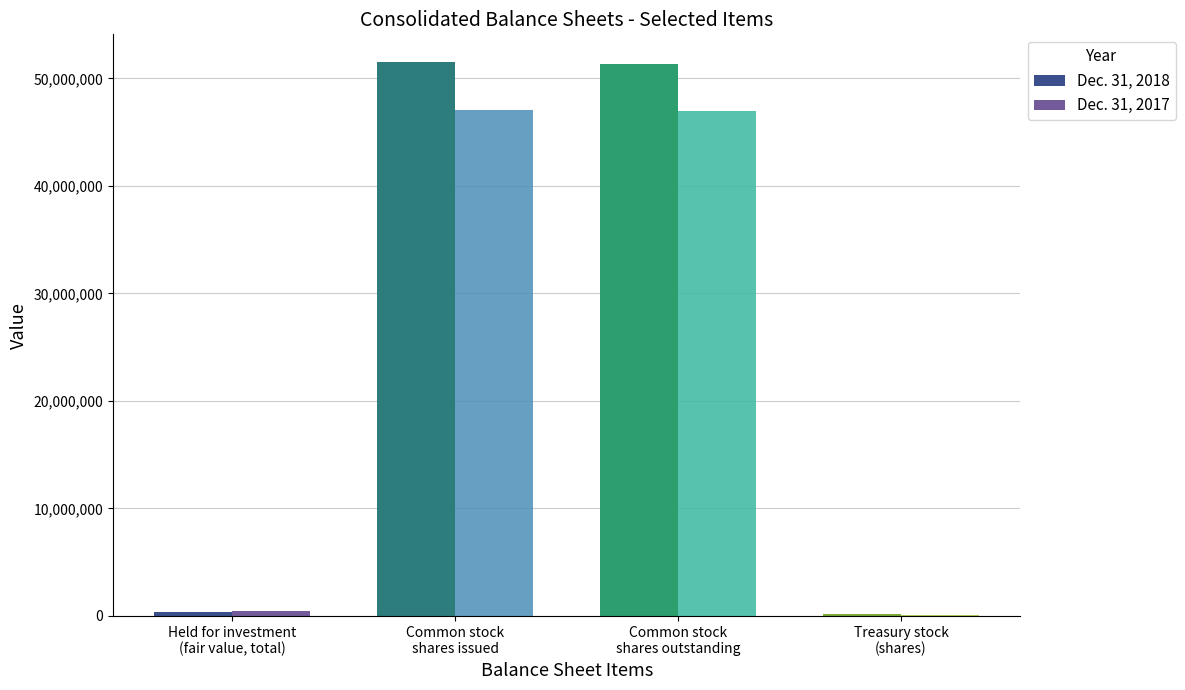

What is the total value across all series at Held for investment
(fair value, total)?

764365